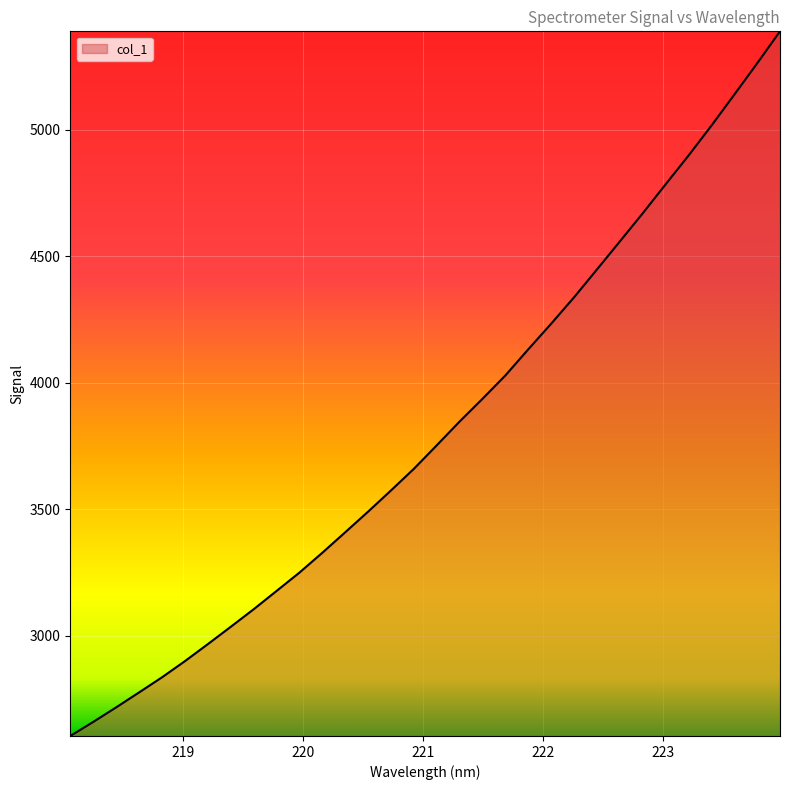

What is the minimum value shown in the chart?

2603.1